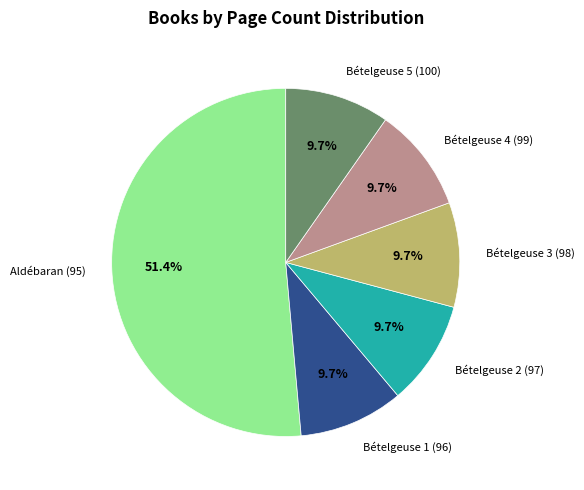

What is the largest slice in the pie chart?

Aldébaran (95)